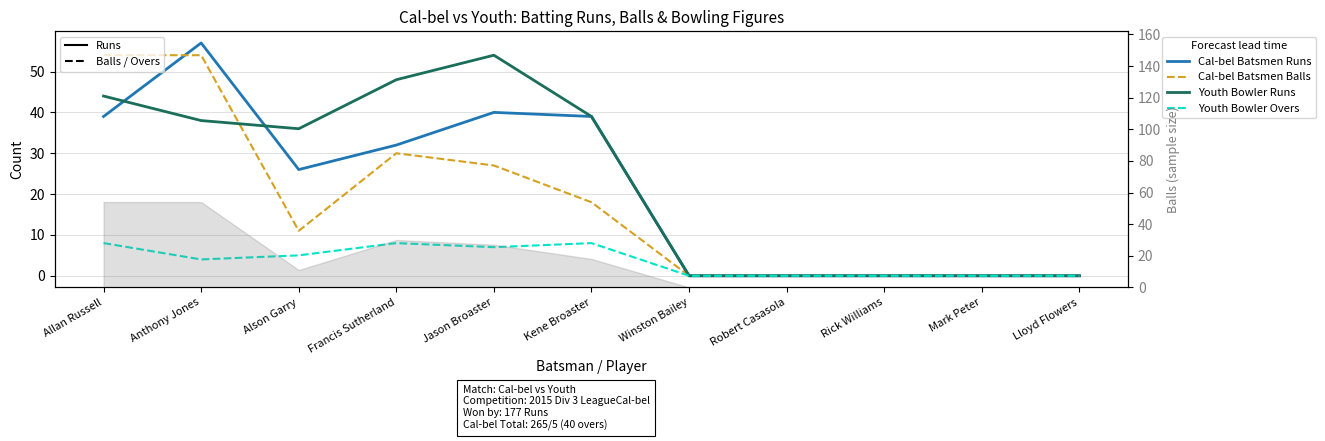

Reading right to left, what are all the values shown in this chart?

Cal-bel Batsmen Runs: Lloyd Flowers=0	Mark Peter=0	Rick Williams=0	Robert Casasola=0	Winston Bailey=0	Kene Broaster=39	Jason Broaster=40	Francis Sutherland=32	Alson Garry=26	Anthony Jones=57	Allan Russell=39
Cal-bel Batsmen Balls: Lloyd Flowers=0	Mark Peter=0	Rick Williams=0	Robert Casasola=0	Winston Bailey=0	Kene Broaster=18	Jason Broaster=27	Francis Sutherland=30	Alson Garry=11	Anthony Jones=54	Allan Russell=54
Youth Bowler Runs: Lloyd Flowers=0	Mark Peter=0	Rick Williams=0	Robert Casasola=0	Winston Bailey=0	Kene Broaster=39	Jason Broaster=54	Francis Sutherland=48	Alson Garry=36	Anthony Jones=38	Allan Russell=44
Youth Bowler Overs: Lloyd Flowers=0	Mark Peter=0	Rick Williams=0	Robert Casasola=0	Winston Bailey=0	Kene Broaster=8	Jason Broaster=7	Francis Sutherland=8	Alson Garry=5	Anthony Jones=4	Allan Russell=8